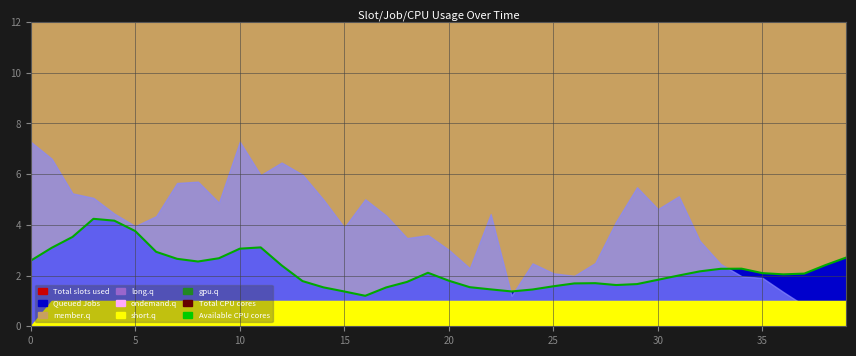

Which category has the lowest value across all series?

16